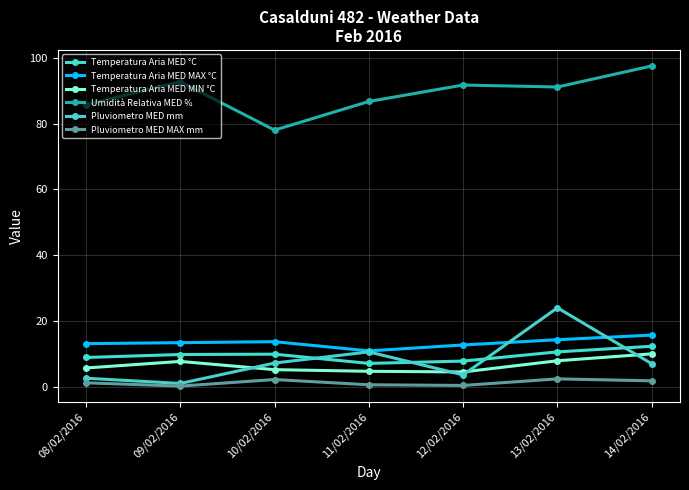

How many distinct data groups are displayed?

6